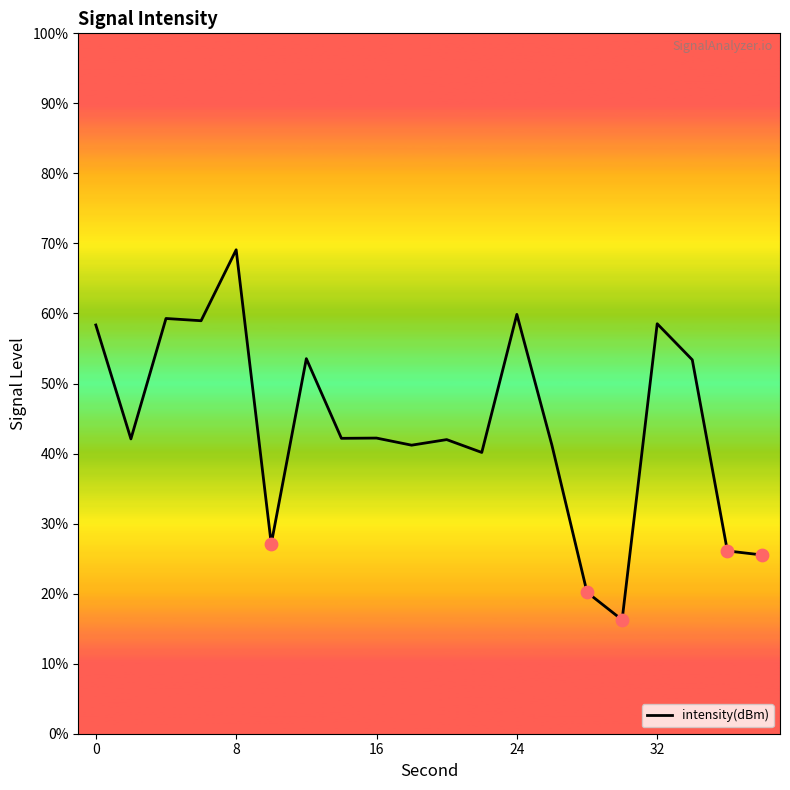

Does the chart have visible grid lines?

No